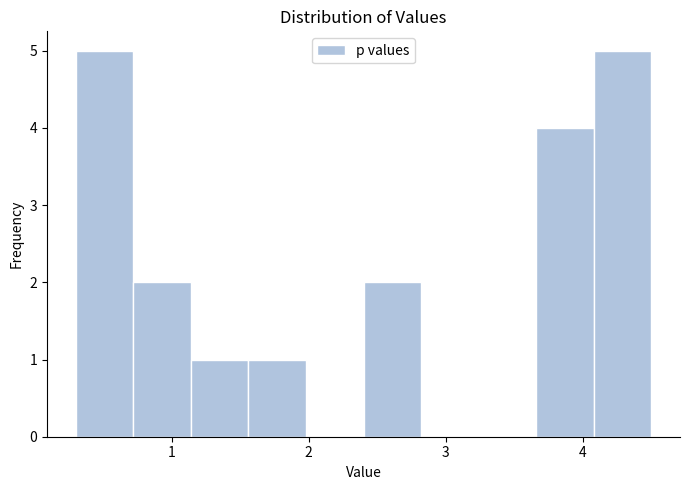

Reading left to right, transcribe this chart: for each bar, give the range it covers on the x-axis and its height. Neither the bar edges nor the heights are printed on the chart, so give them approximately, as read against the axes.

0.30 to 0.72: 5
0.72 to 1.14: 2
1.14 to 1.56: 1
1.56 to 1.98: 1
1.98 to 2.40: 0
2.40 to 2.82: 2
2.82 to 3.24: 0
3.24 to 3.66: 0
3.66 to 4.08: 4
4.08 to 4.50: 5